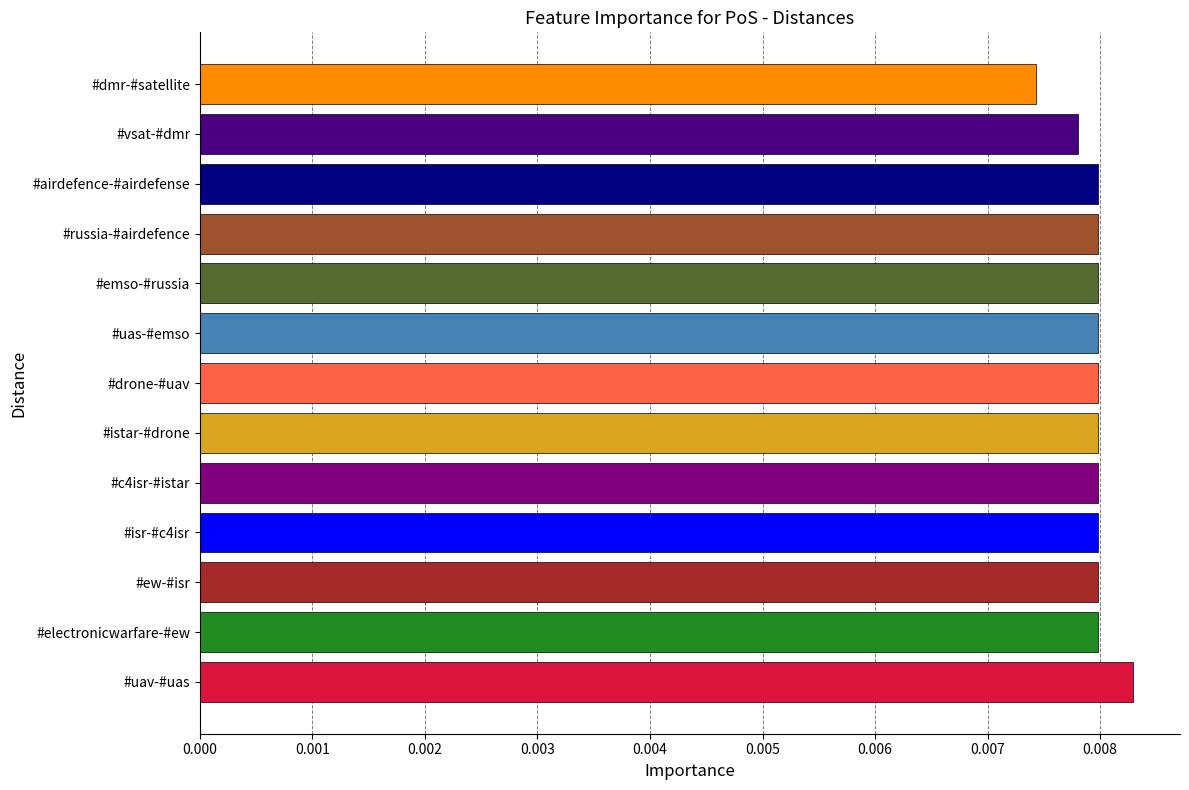

What is the sum of all values?

0.1